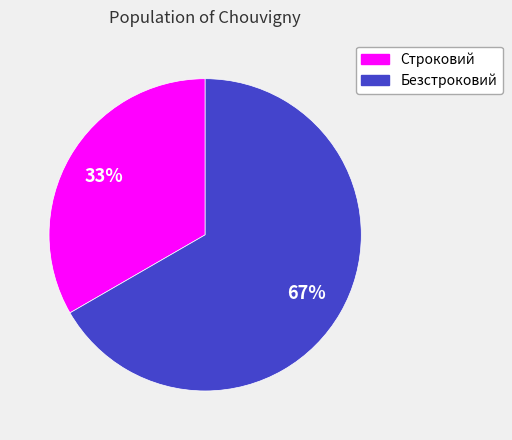

How many slices are in this pie chart?

2